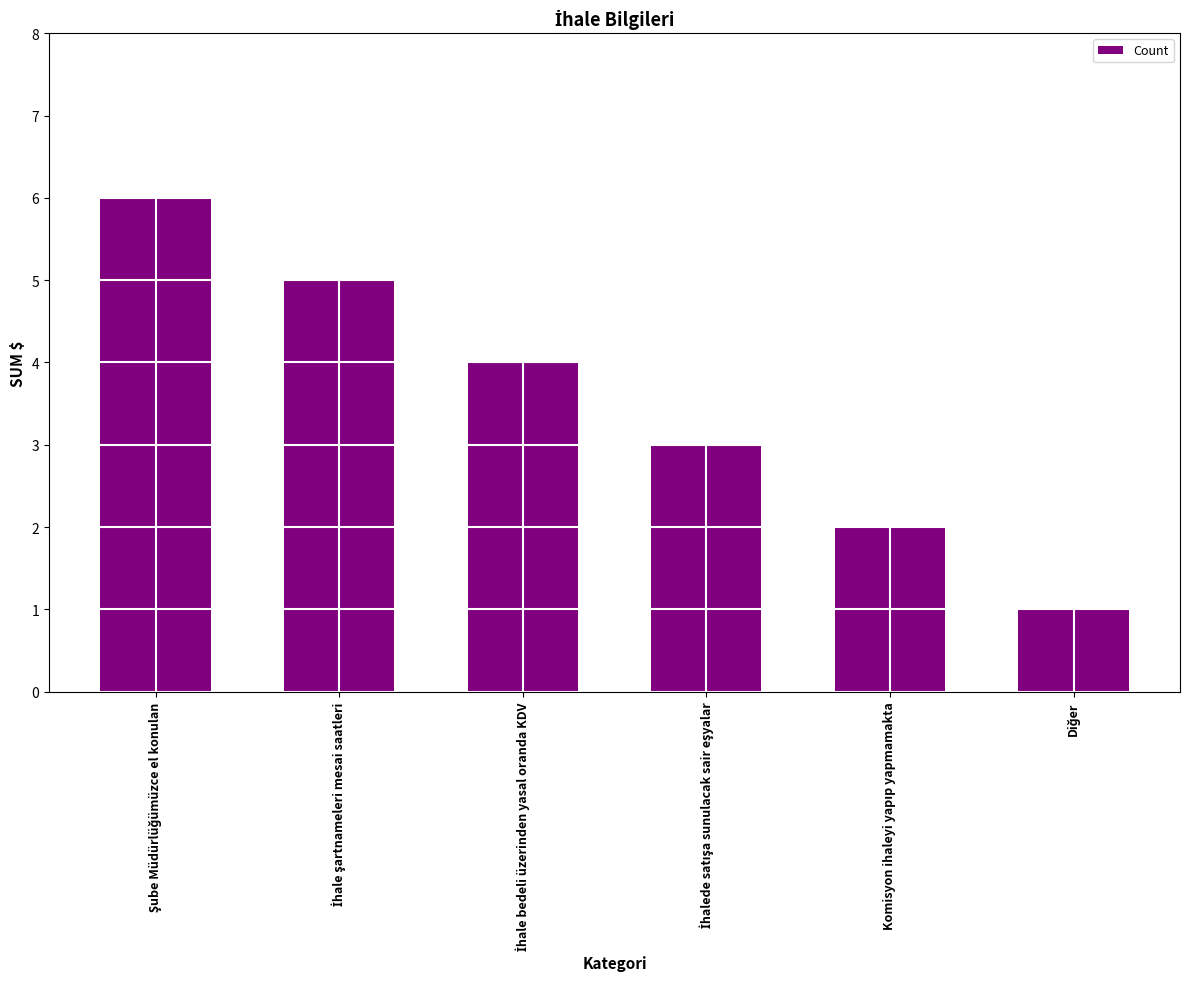

What is the difference between the maximum and second lowest values?

4